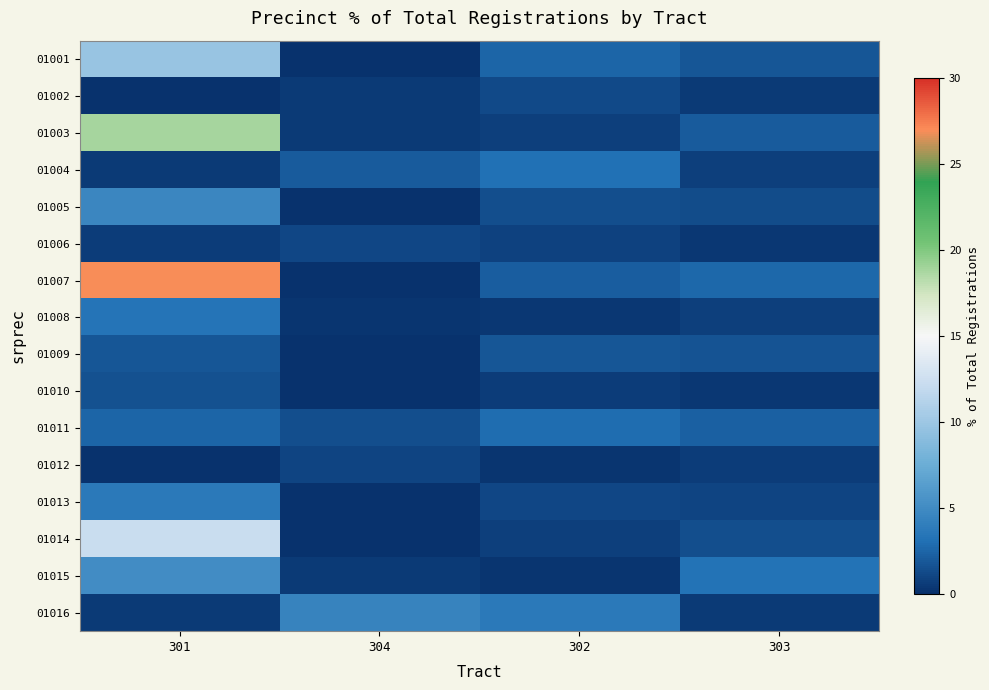

List the series in order of their peak value, lowest first.

01012, 01006, 01002, 01010, 01009, 01011, 01004, 01008, 01013, 01016, 01005, 01015, 01001, 01014, 01003, 01007